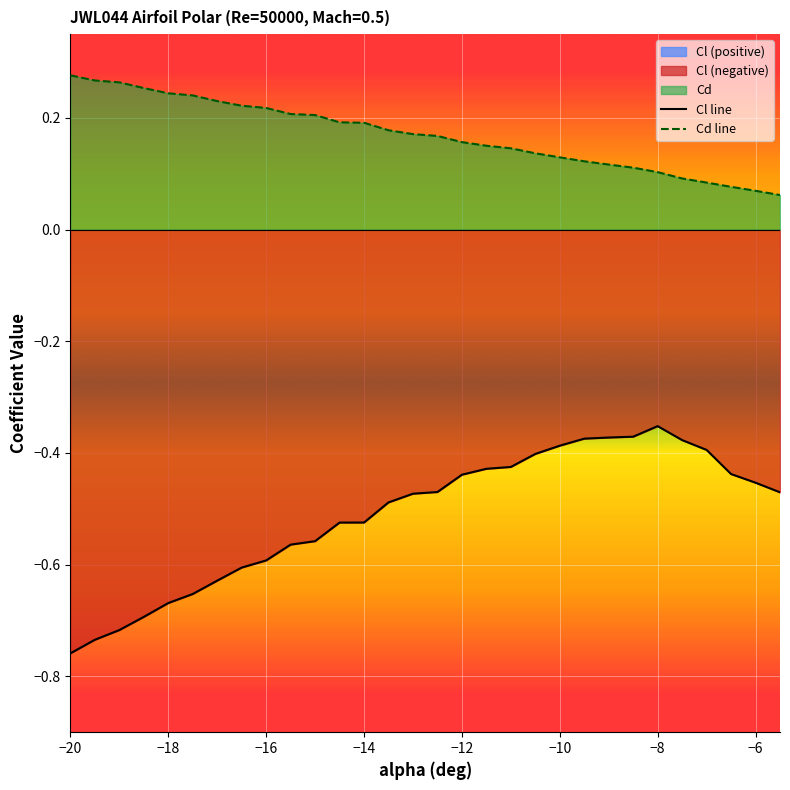

True or false: Cl line and Cd line cross at least once.

False